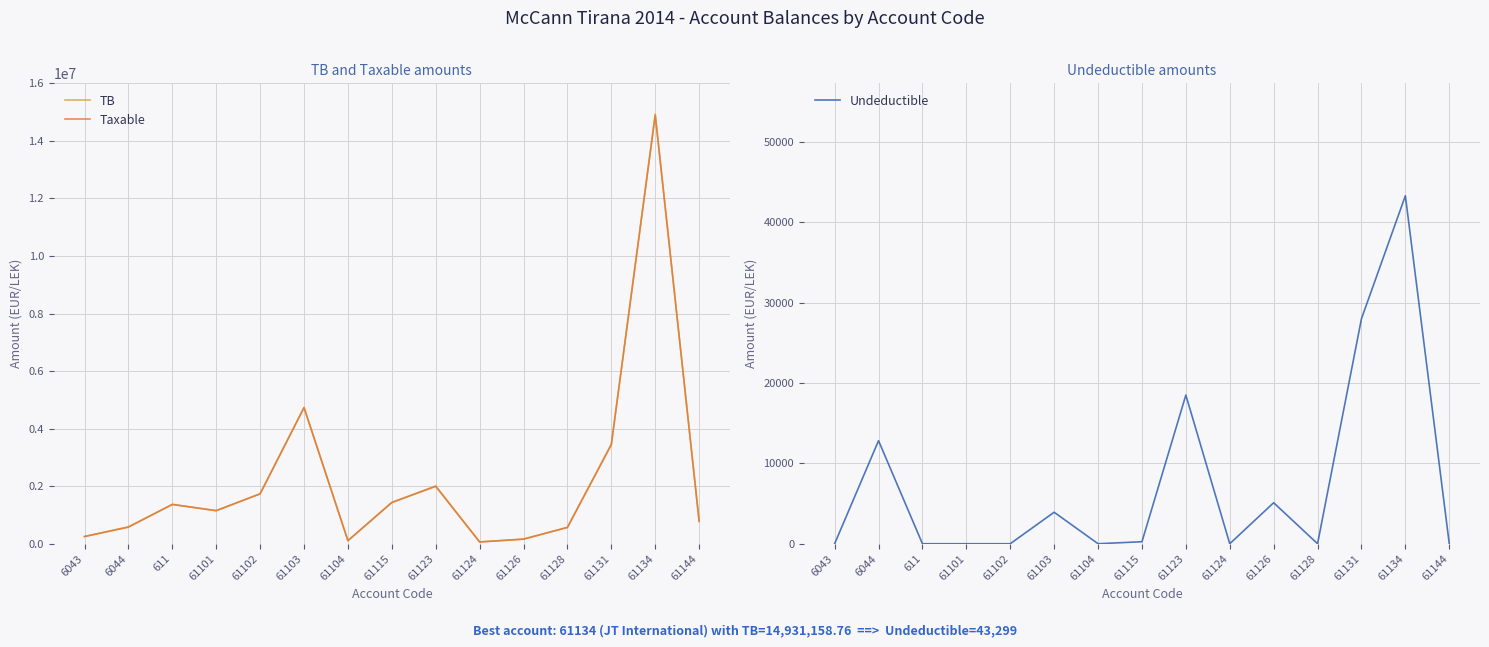

Is the value of TB at 61102 greater than the value of Undeductible at 61144?

Yes